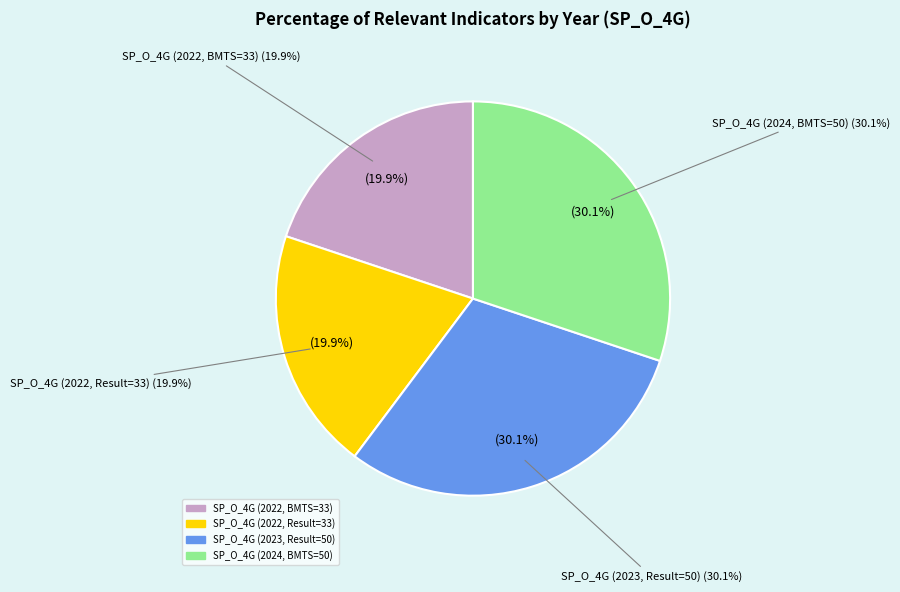

Rank the categories by value from highest to lowest.

SP_O_4G (2023, Result=50), SP_O_4G (2024, BMTS=50), SP_O_4G (2022, BMTS=33), SP_O_4G (2022, Result=33)